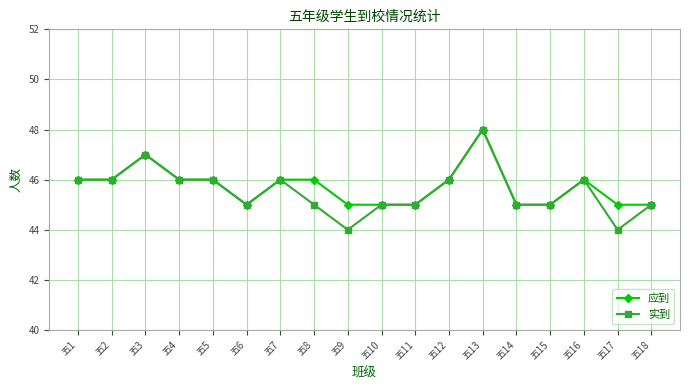

Which series has the widest spread of values?

实到